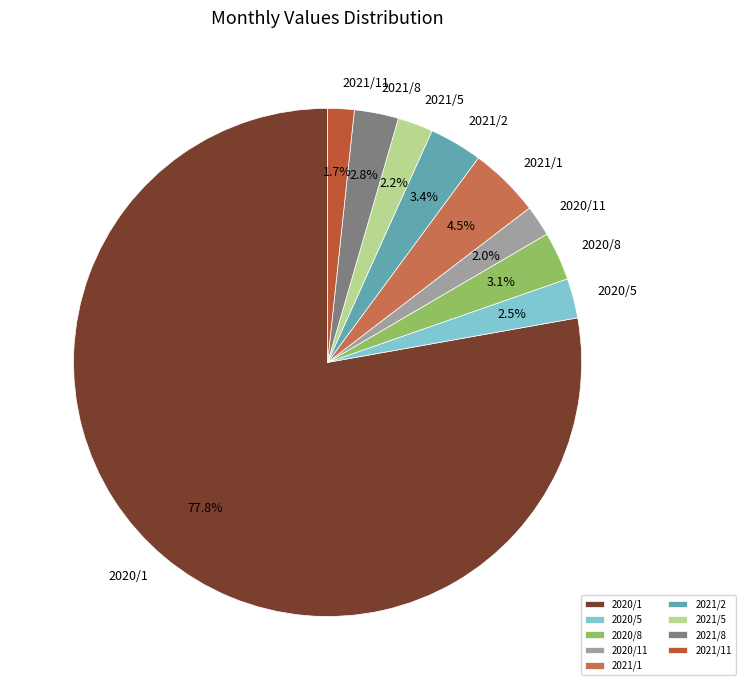

Does 2020/5 account for over 50% of the chart?

No